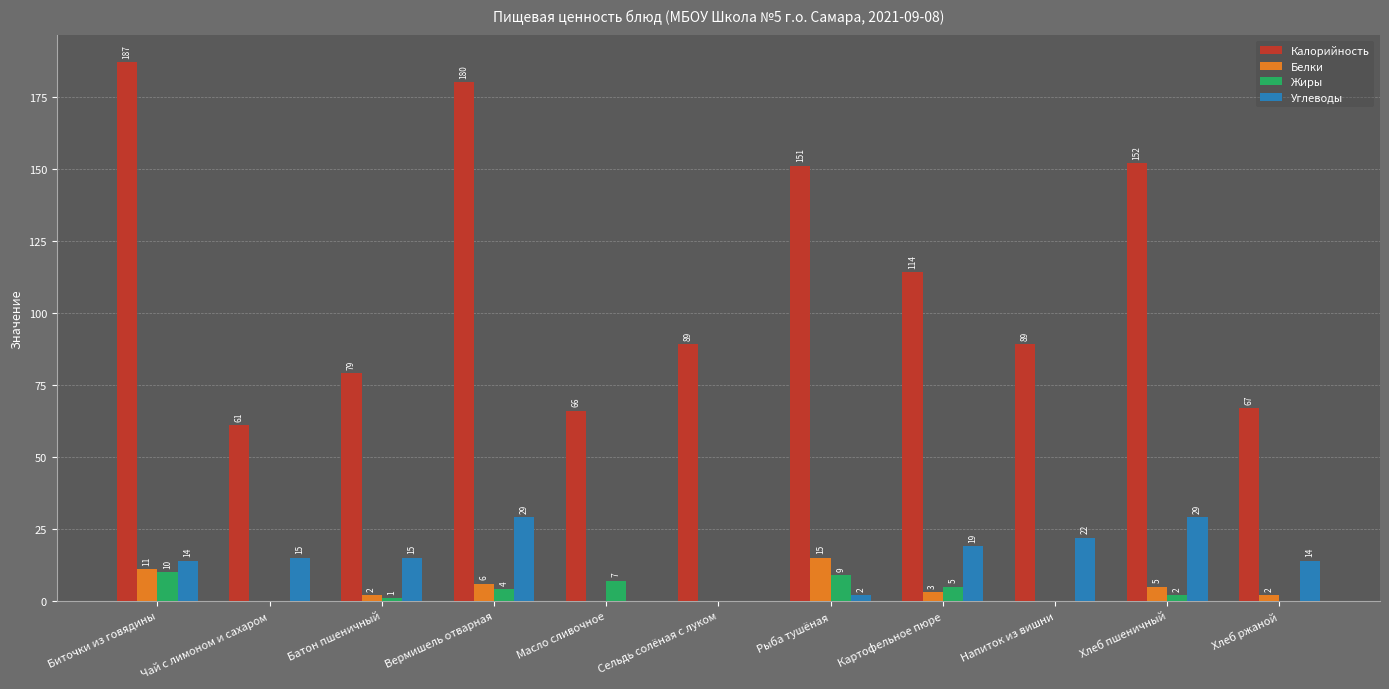

Count the number of data series in this chart.

4